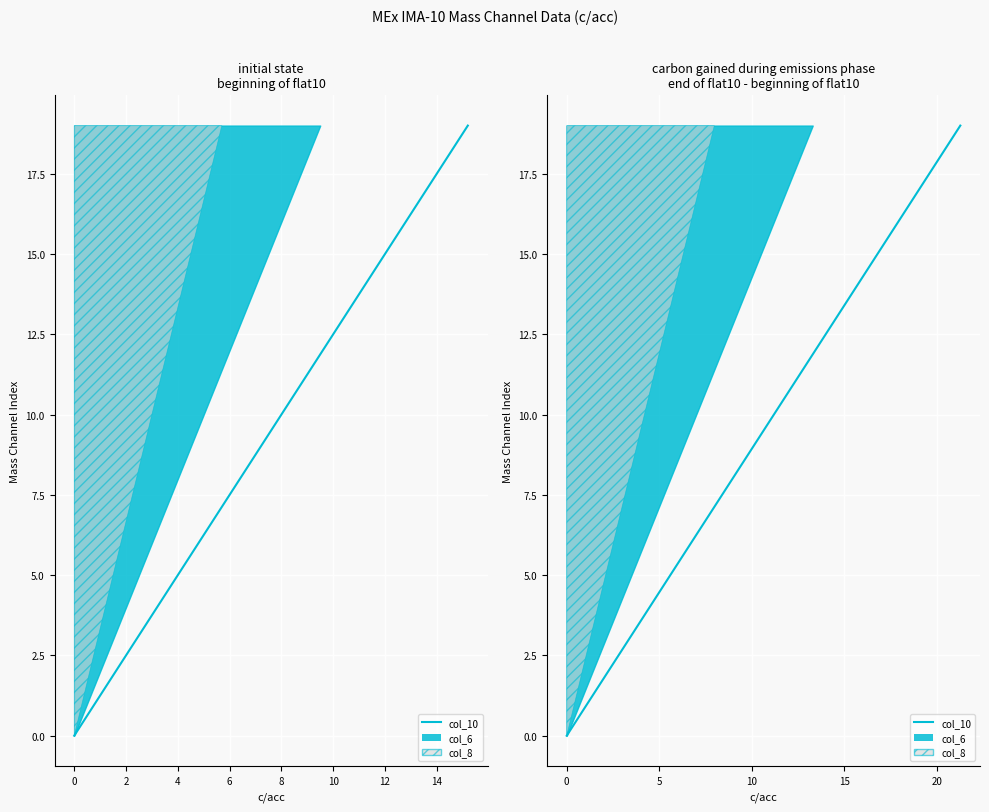

What is the greatest value displayed?

19